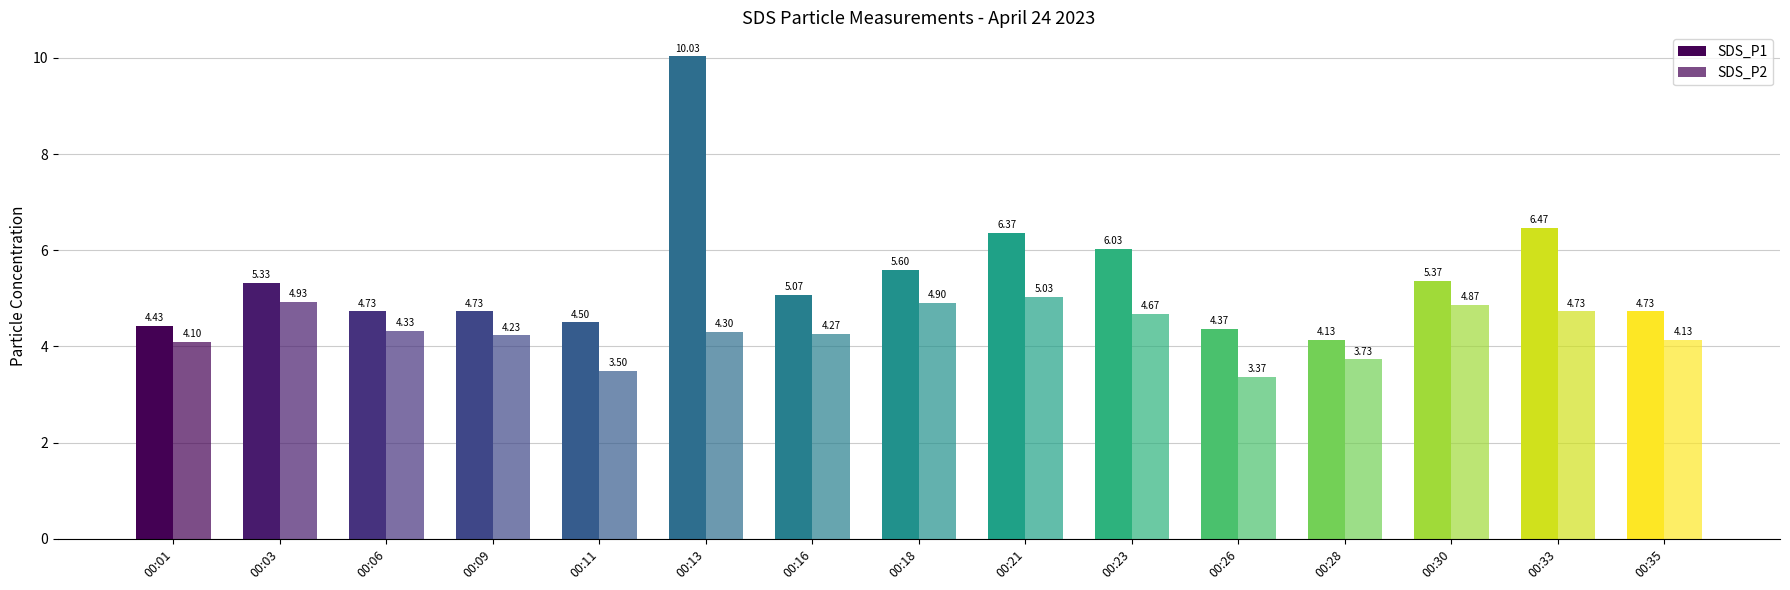

Does the chart contain stacked bars?

No